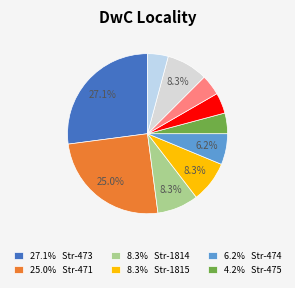

How many slices are in this pie chart?

10